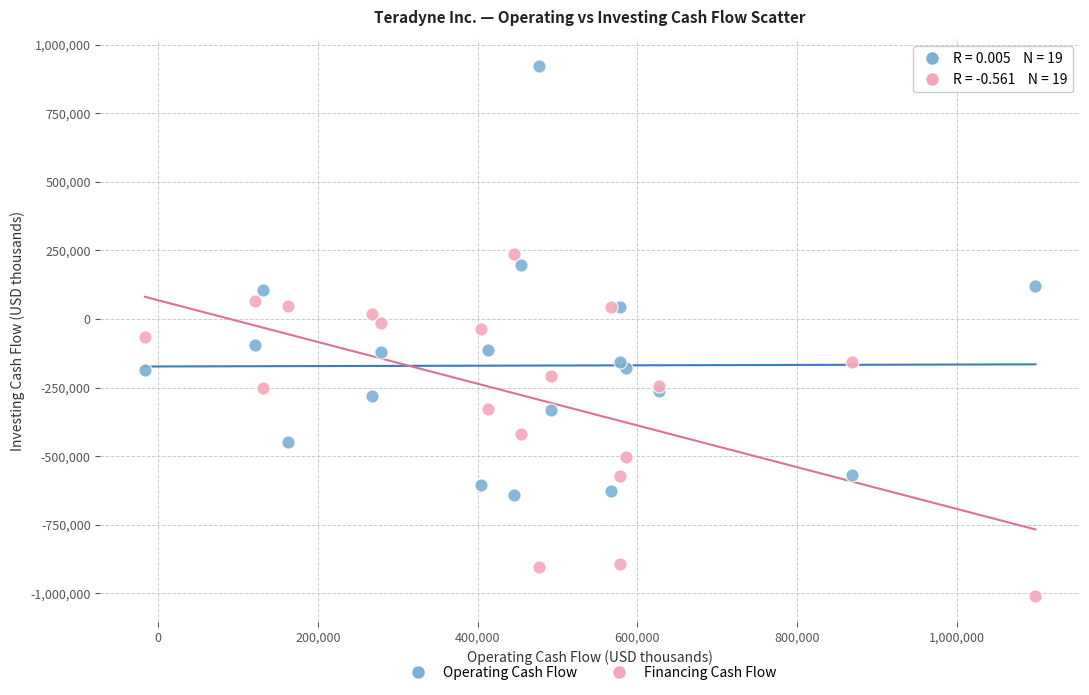

What is the X range (max minus min) for the scatter plot?

1114935